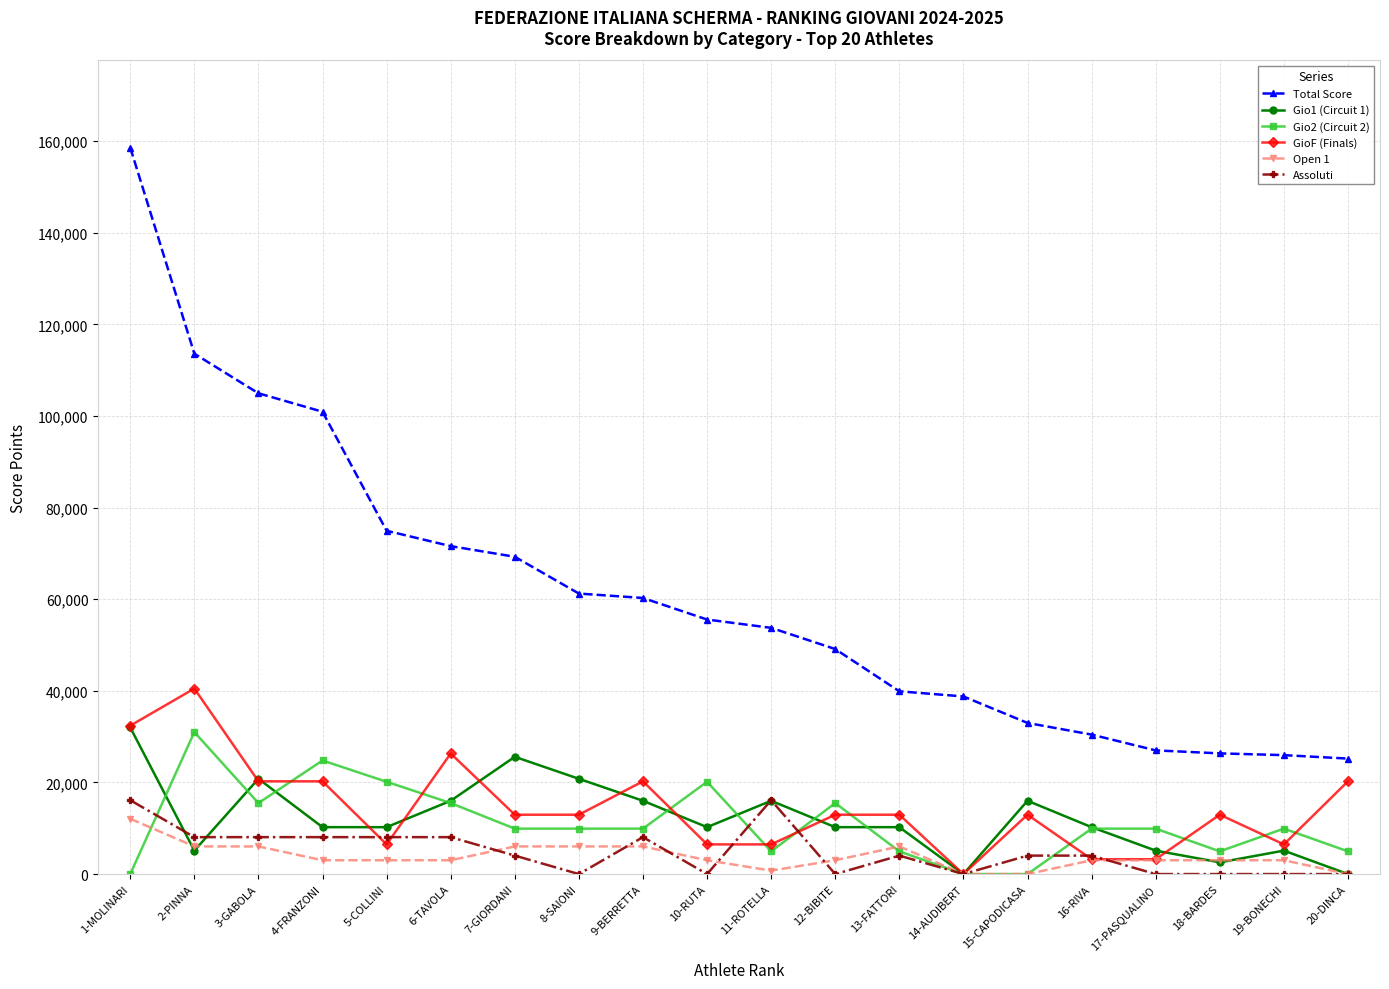

Which series has the largest total across all categories?

Total Score